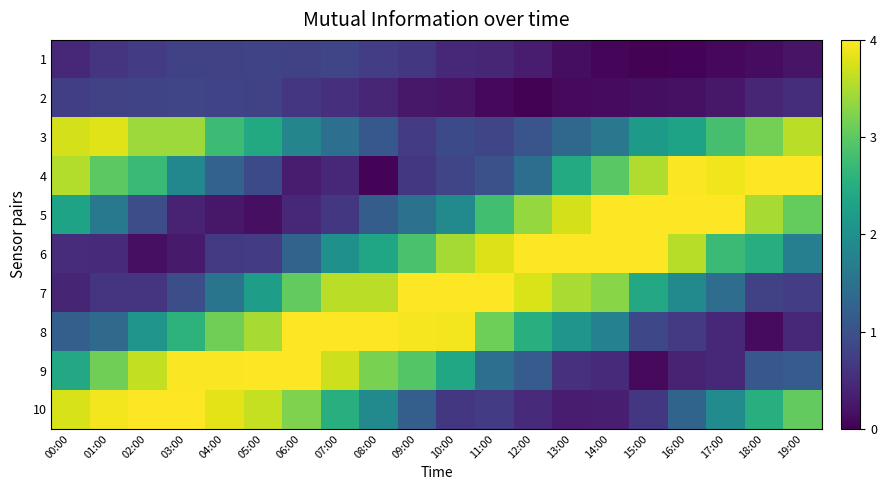

How many data points does each series have?

20